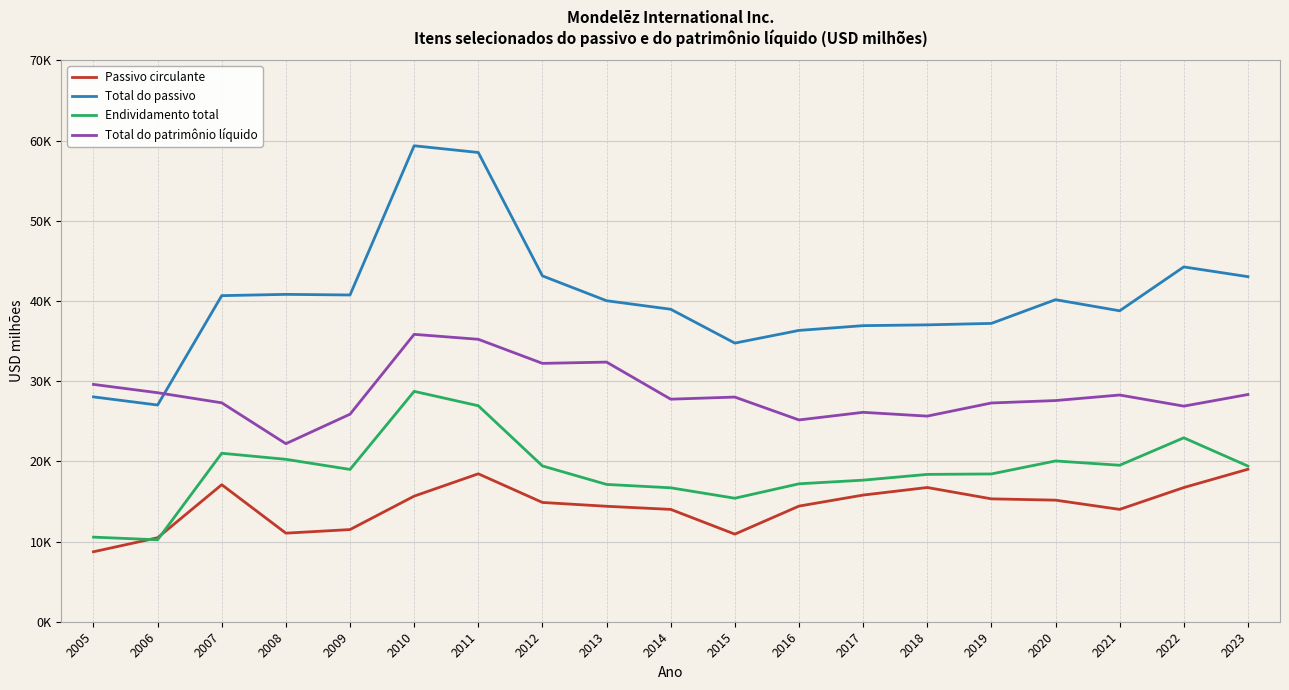

Which series has the largest total across all categories?

Total do passivo